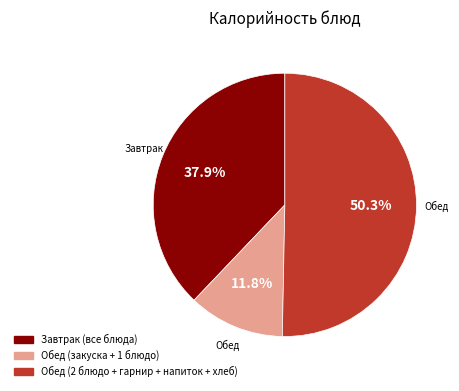

Does Завтрак (все блюда) represent more than half of the total?

No